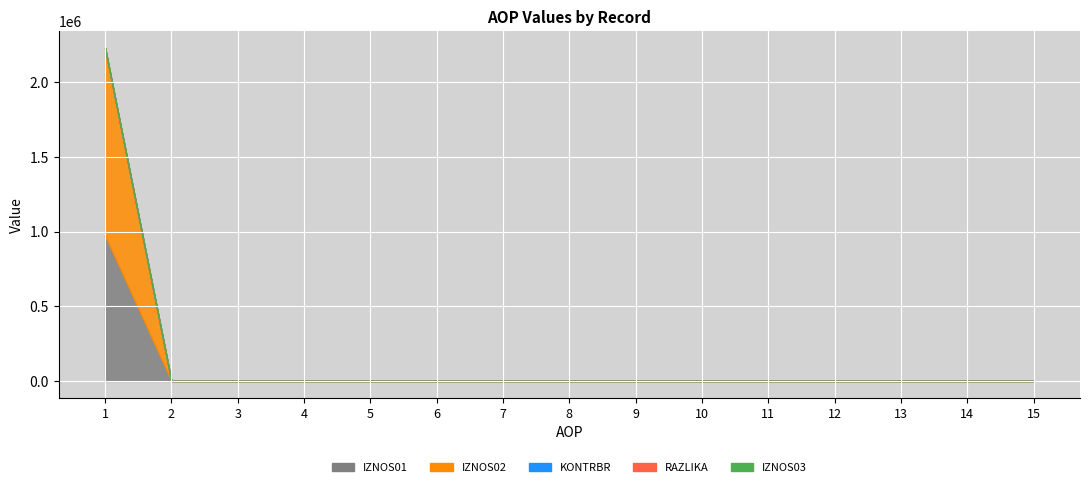

How many RAZLIKA values are between 0 and 1?

15